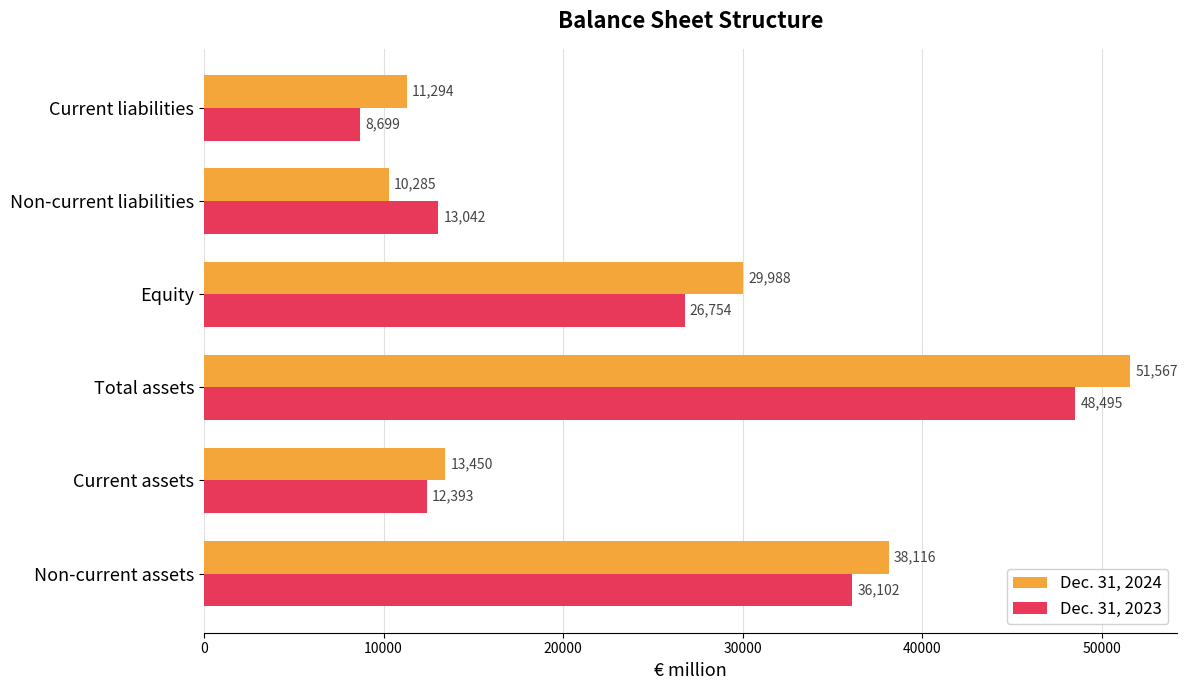

The value of Dec. 31, 2024 at Equity is 7557. True or false?

False